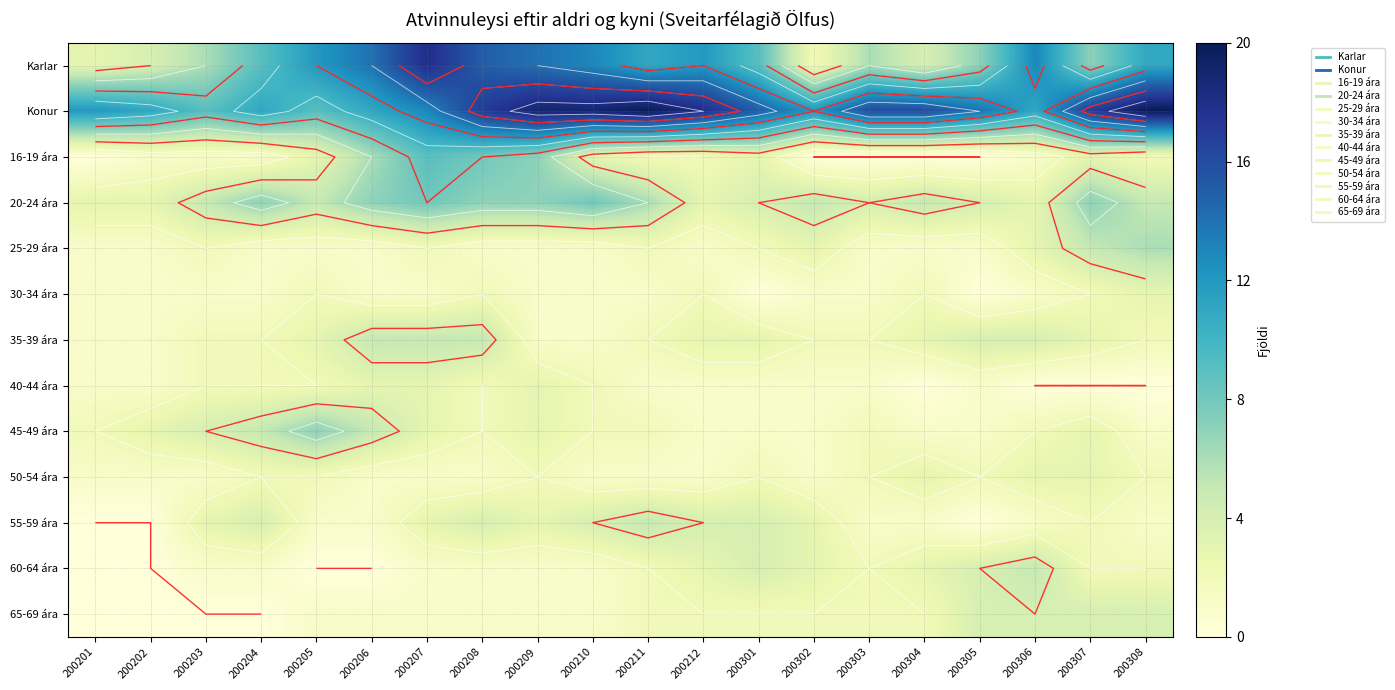

At how many categories does at least one series exceed 0?

20